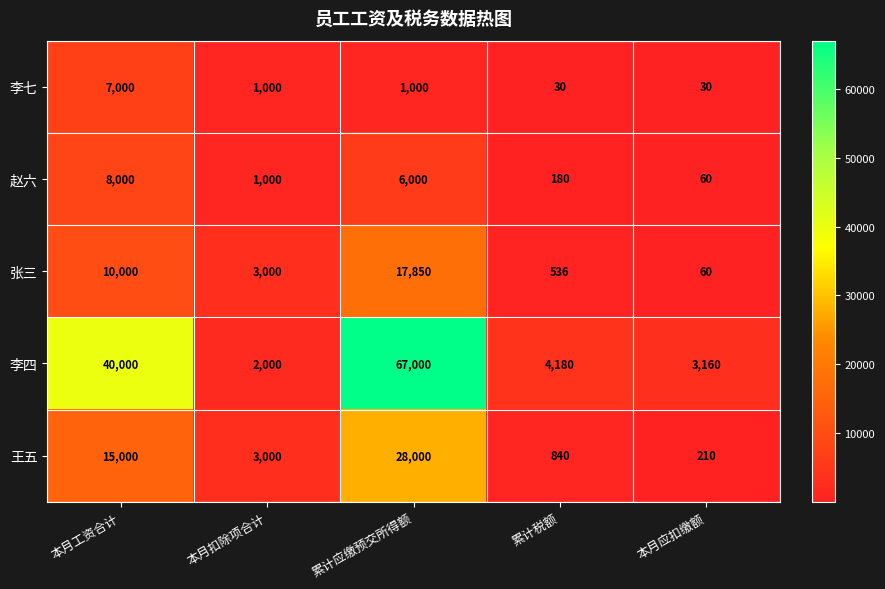

What is the difference between the highest and lowest values at 本月应扣缴额?

3130